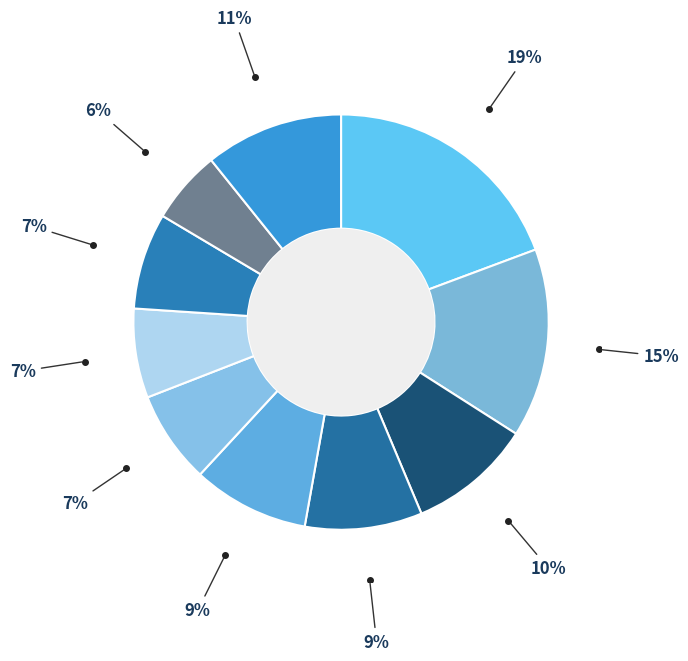

Is there any slice that represents more than half of the pie?

No